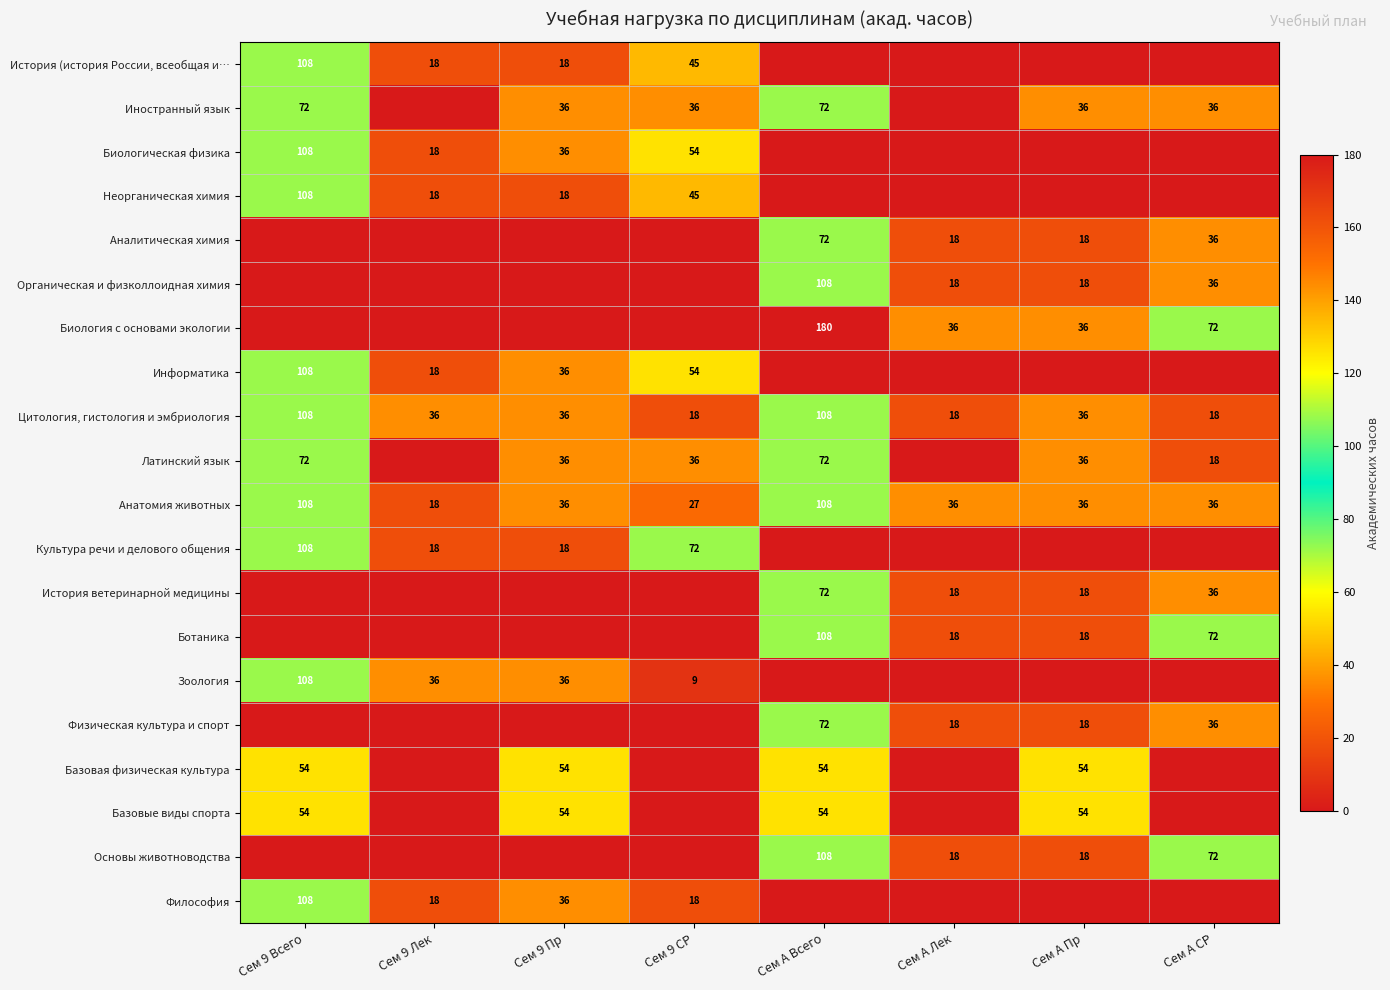

True or false: История (история России, всеобщая и… has a value of 192 at Сем 9 Всего.

False